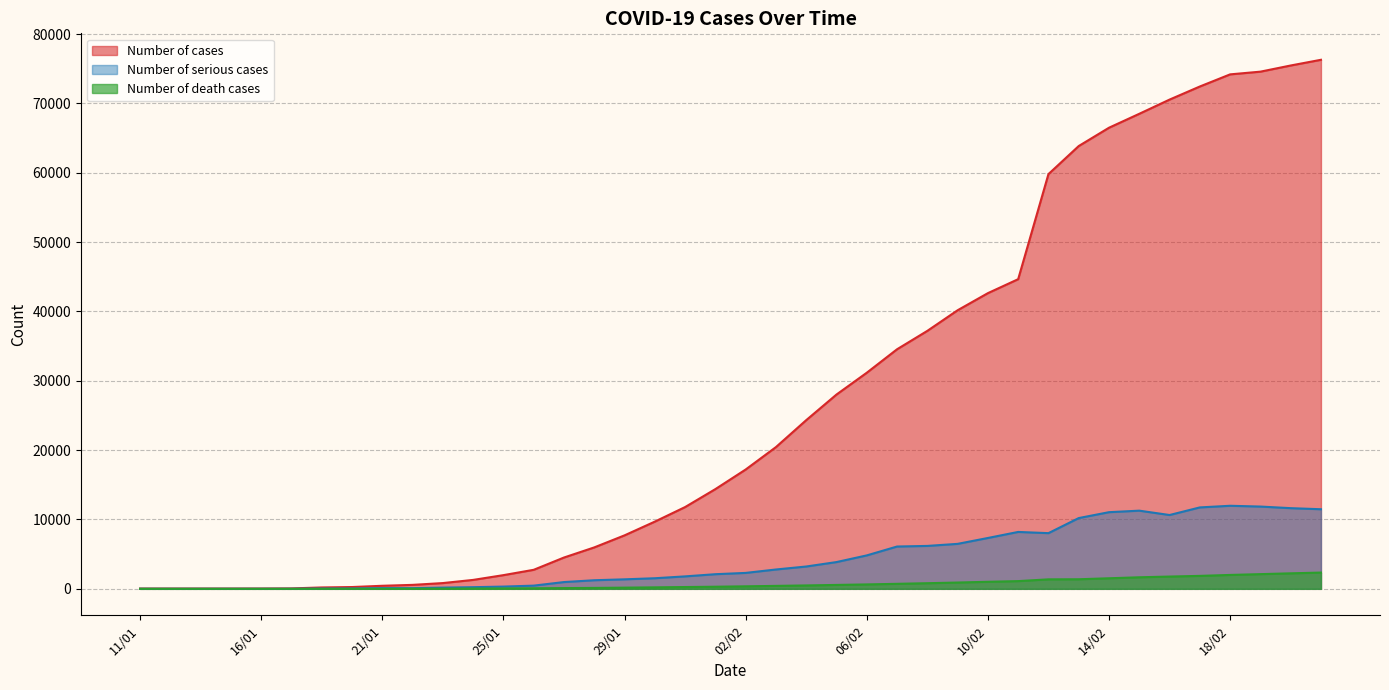

Between 22/01 and 29/01, which series saw the biggest shift?

Number of cases